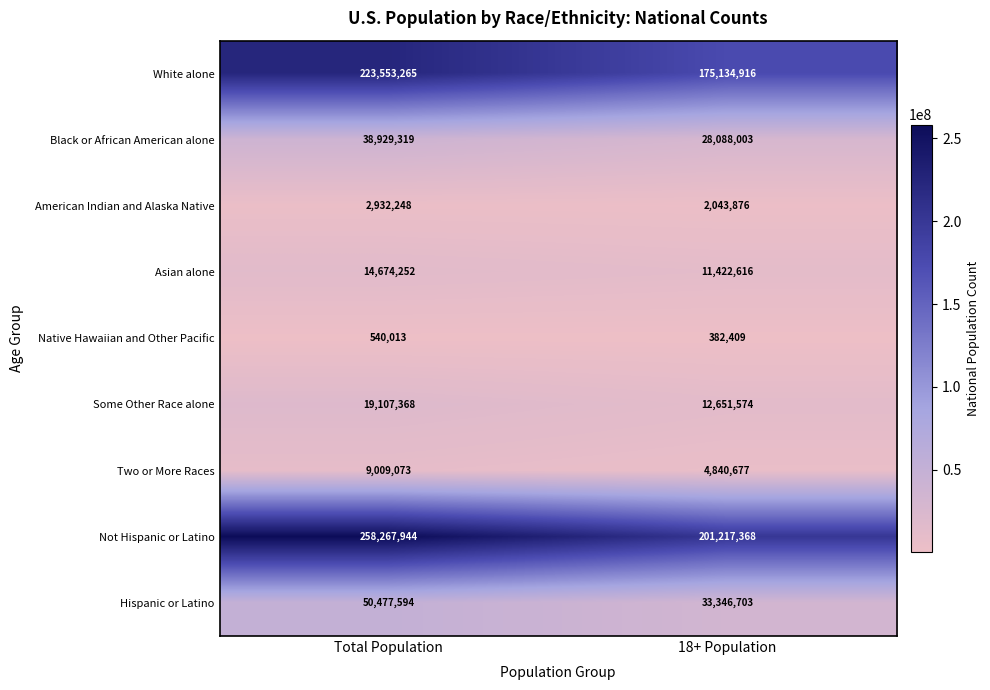

Which category has the lowest value across all series?

18+ Population